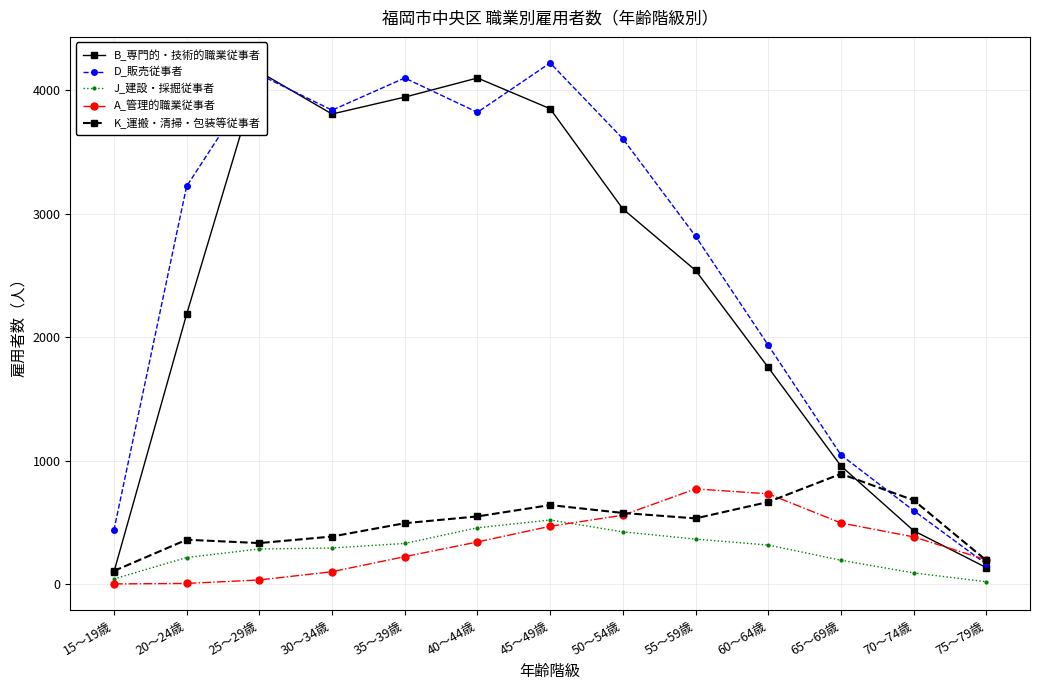

What is the difference between the highest and lowest values at 15～19歳?

435